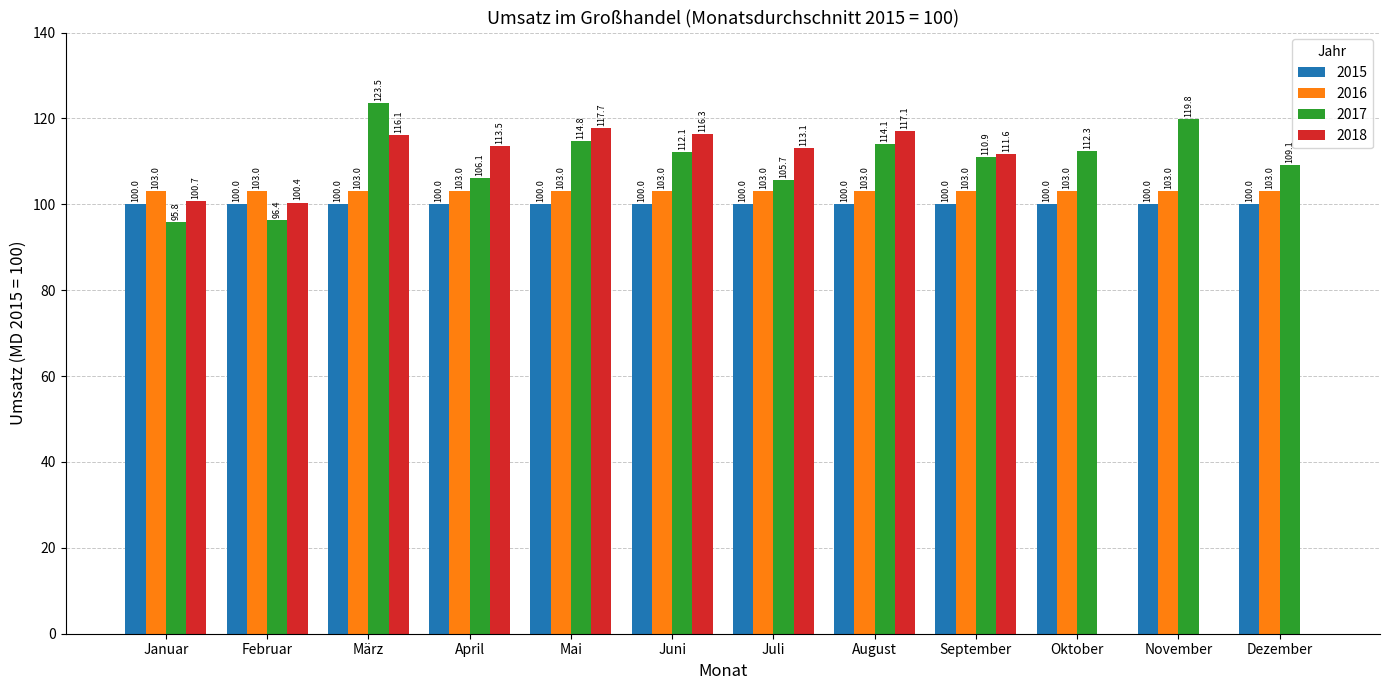

Reading right to left, extract all data points from this chart.

2015: Dezember=100.0	November=100.0	Oktober=100.0	September=100.0	August=100.0	Juli=100.0	Juni=100.0	Mai=100.0	April=100.0	März=100.0	Februar=100.0	Januar=100.0
2016: Dezember=103.0	November=103.0	Oktober=103.0	September=103.0	August=103.0	Juli=103.0	Juni=103.0	Mai=103.0	April=103.0	März=103.0	Februar=103.0	Januar=103.0
2017: Dezember=109.1	November=119.8	Oktober=112.3	September=110.9	August=114.1	Juli=105.7	Juni=112.1	Mai=114.8	April=106.1	März=123.5	Februar=96.4	Januar=95.8
2018: Dezember=0.0	November=0.0	Oktober=0.0	September=111.6	August=117.1	Juli=113.1	Juni=116.3	Mai=117.7	April=113.5	März=116.1	Februar=100.4	Januar=100.7